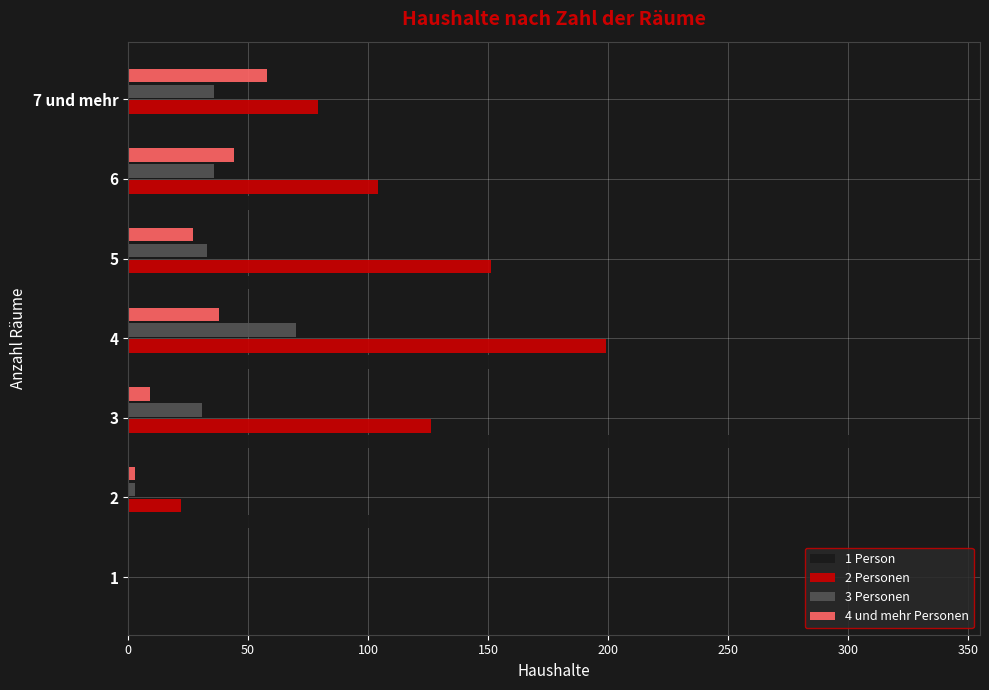

Is the value of 3 Personen at 4 greater than the value of 1 Person at 4?

No